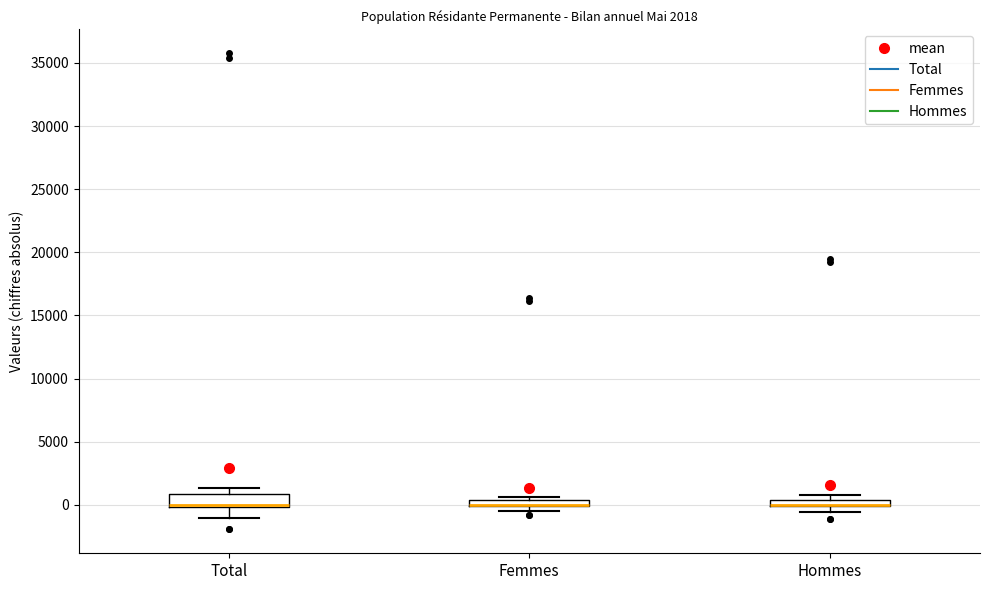

Comparing the boxes themselves (not the whiskers), which one is the tallest?

Total